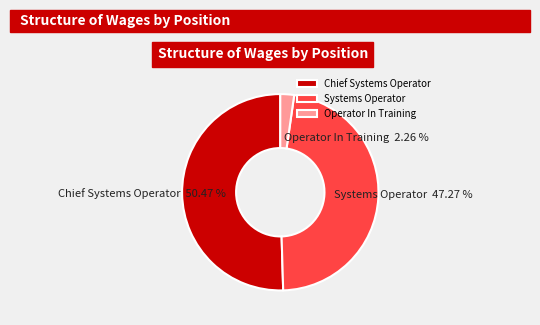

Is there any slice that represents more than half of the pie?

Yes